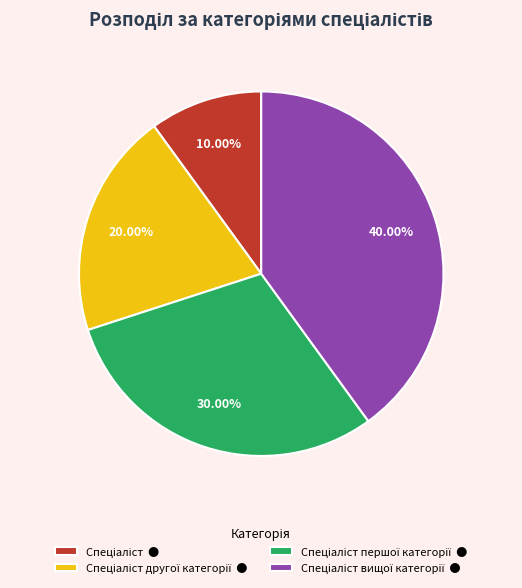

Is there a majority slice in this chart?

No